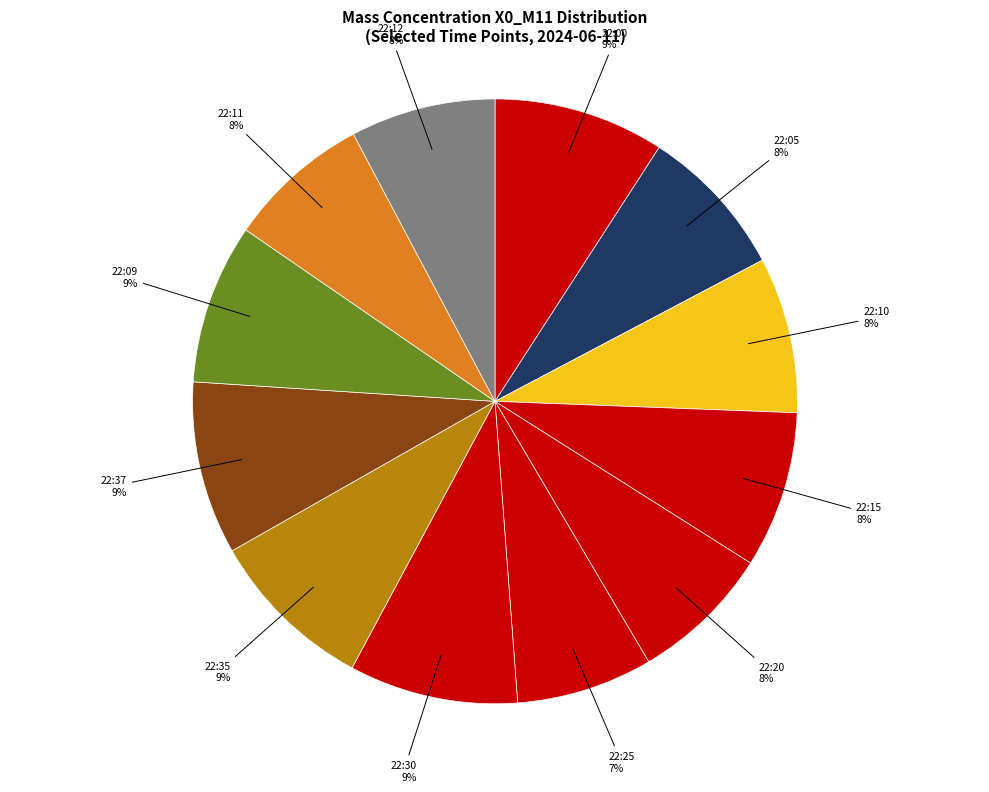

Is there a majority slice in this chart?

No